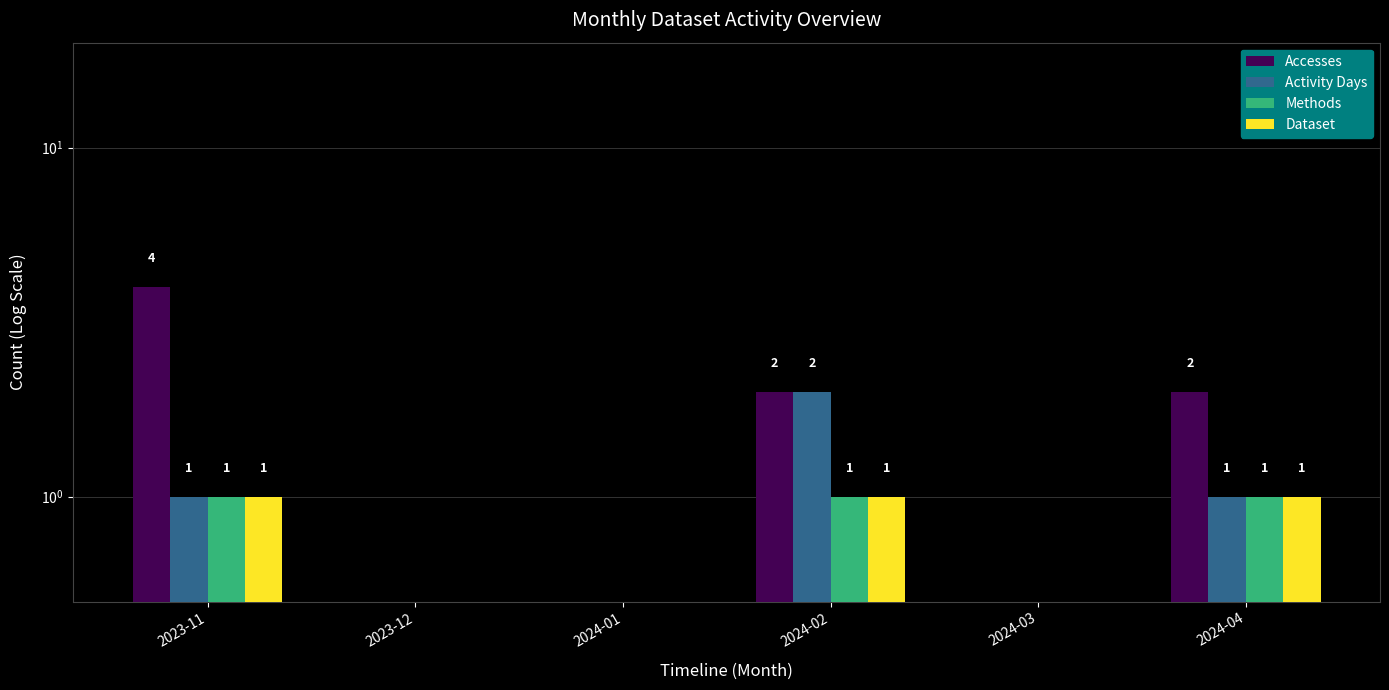

Reading left to right, transcribe all the data shown in this chart.

Accesses: 4	0	0	2	0	2
Activity Days: 1	0	0	2	0	1
Methods: 1	0	0	1	0	1
Dataset: 1	0	0	1	0	1